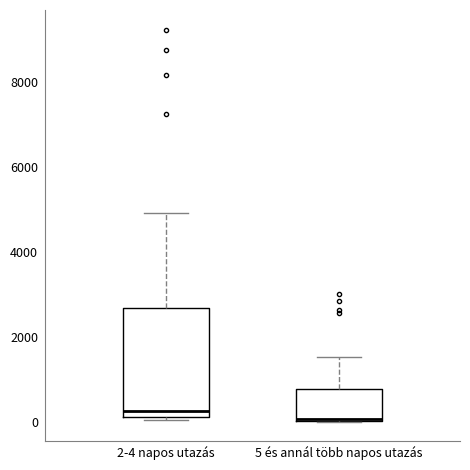

Reading left to right, transcribe this box plot: for each box, give where its median line is, the range the box spans, and where its two whiskers end, as read against the y-axis. The values are not printed on the chart, so give them approximately, as read against the axis.

2-4 napos utazás: median 200 (just above the box's lower edge), box 200 to 2600, whiskers 0 to 5000
5 és annál több napos utazás: median 0, box 0 to 800, whiskers 0 to 1600